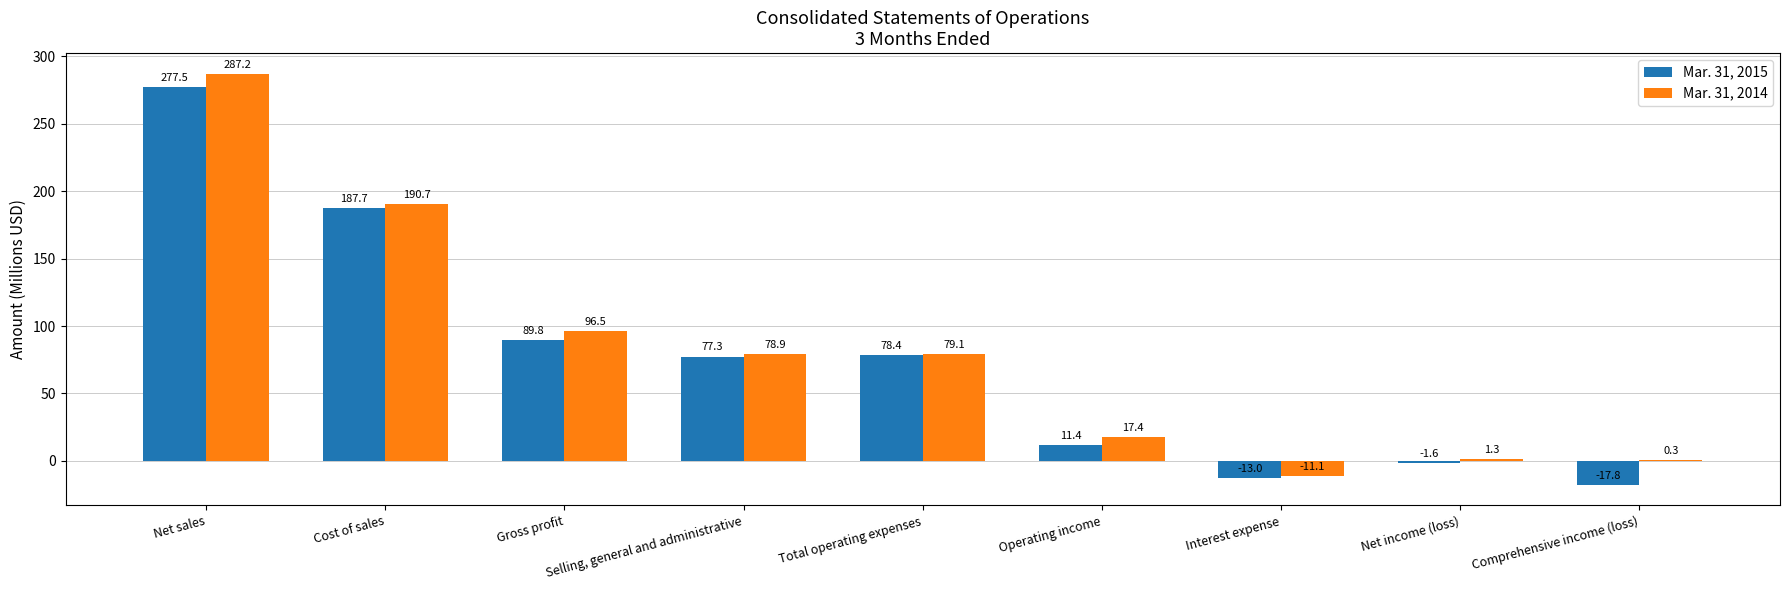

Is it true that Mar. 31, 2015 equals 78.4 at Total operating expenses?

True